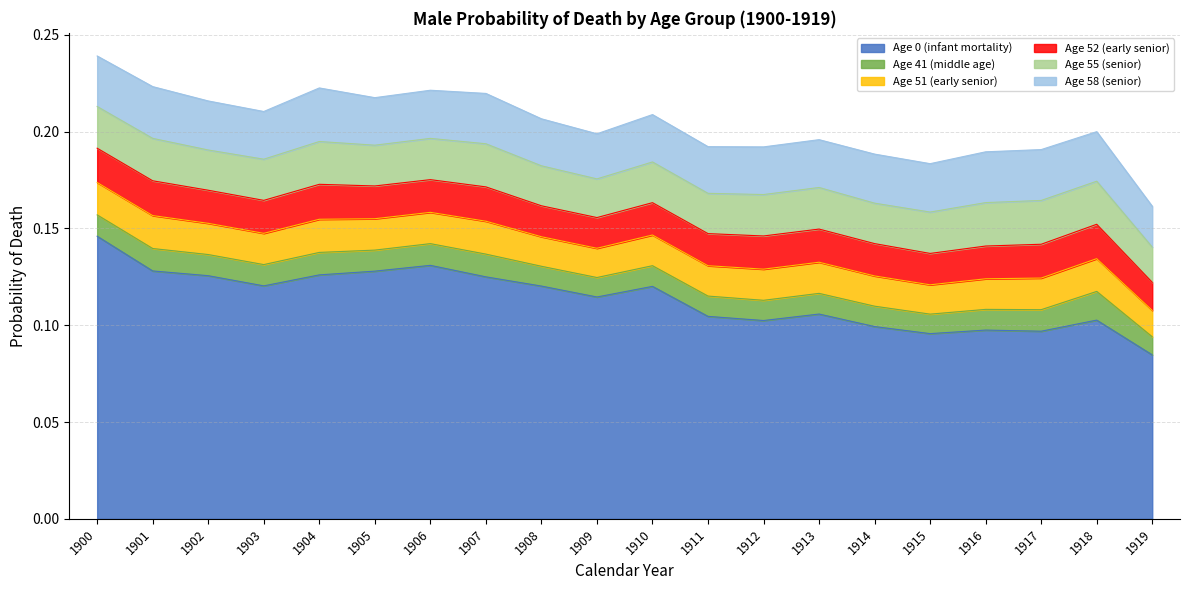

What is the sum of the Age 0 (infant mortality) values at 1902 and 1913?

0.2